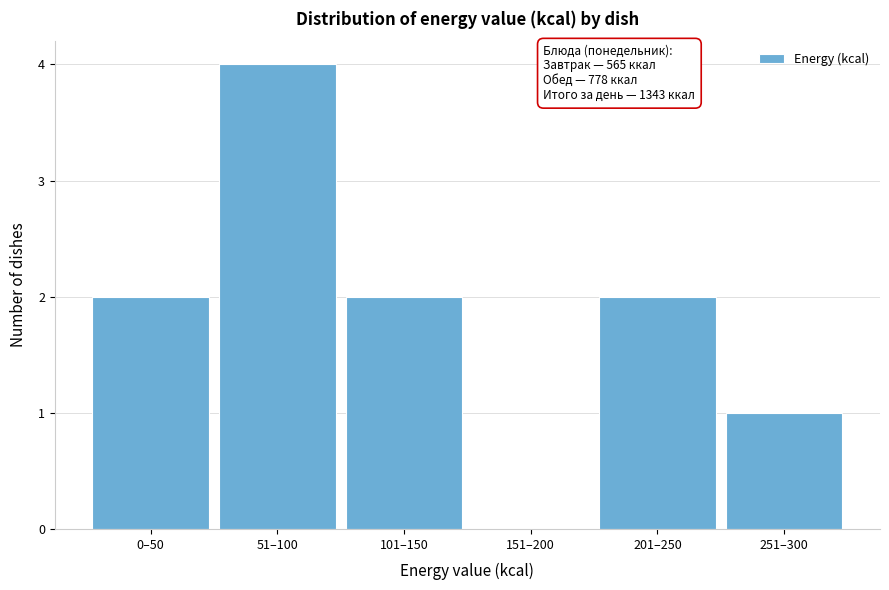

Reading left to right, list all the values displayed in this chart.

0–50=2	51–100=4	101–150=2	151–200=0	201–250=2	251–300=1